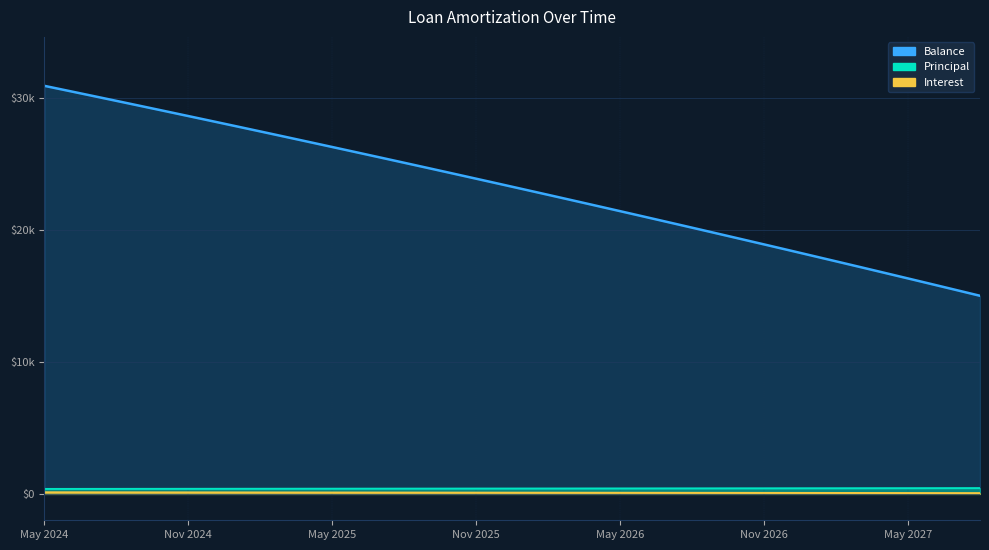

At which category is the sum across all series the highest?

May 2024